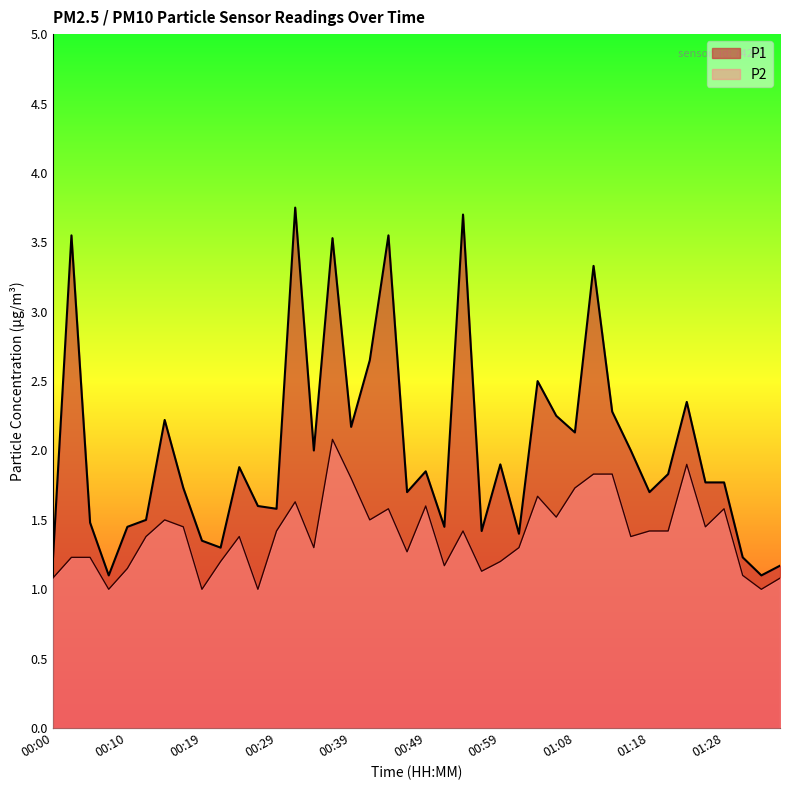

True or false: P2 and P1 intersect in this chart.

False